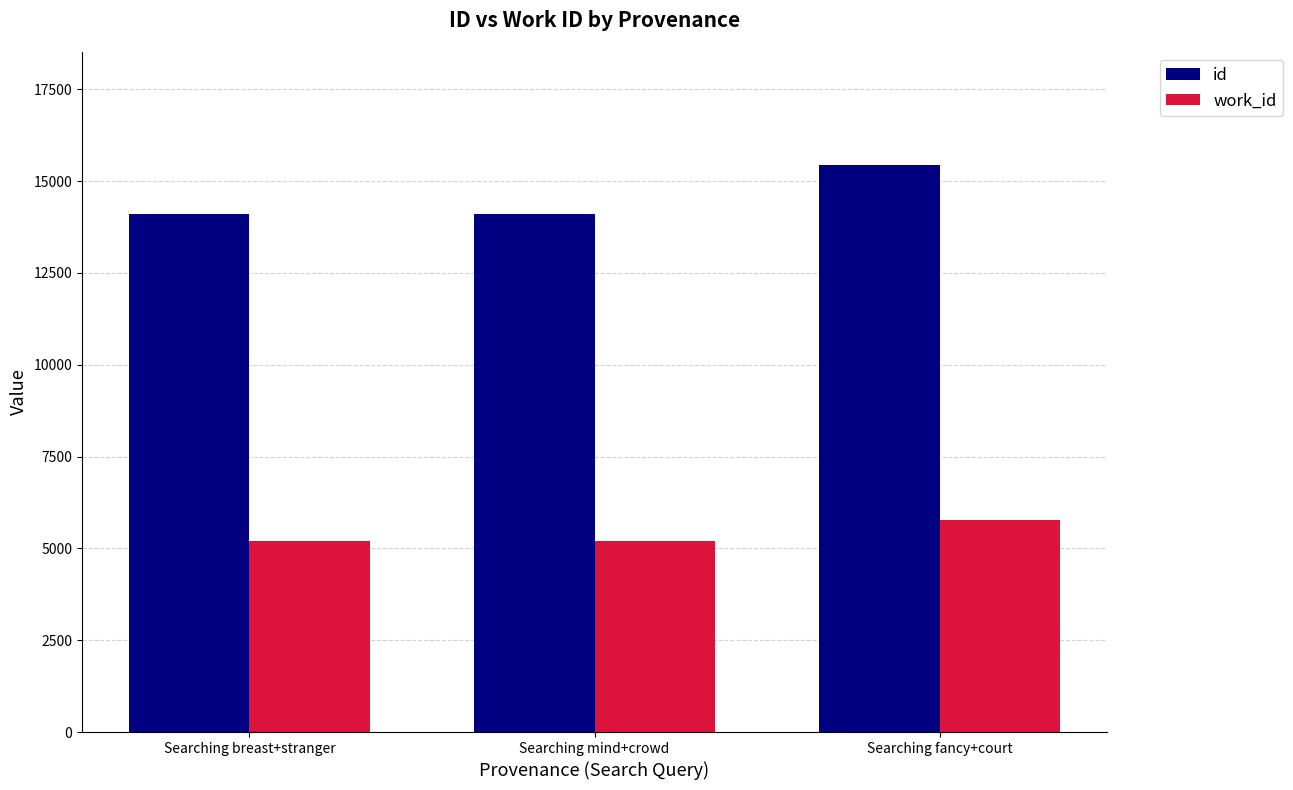

Which category has the highest value in the id series?

Searching fancy+court